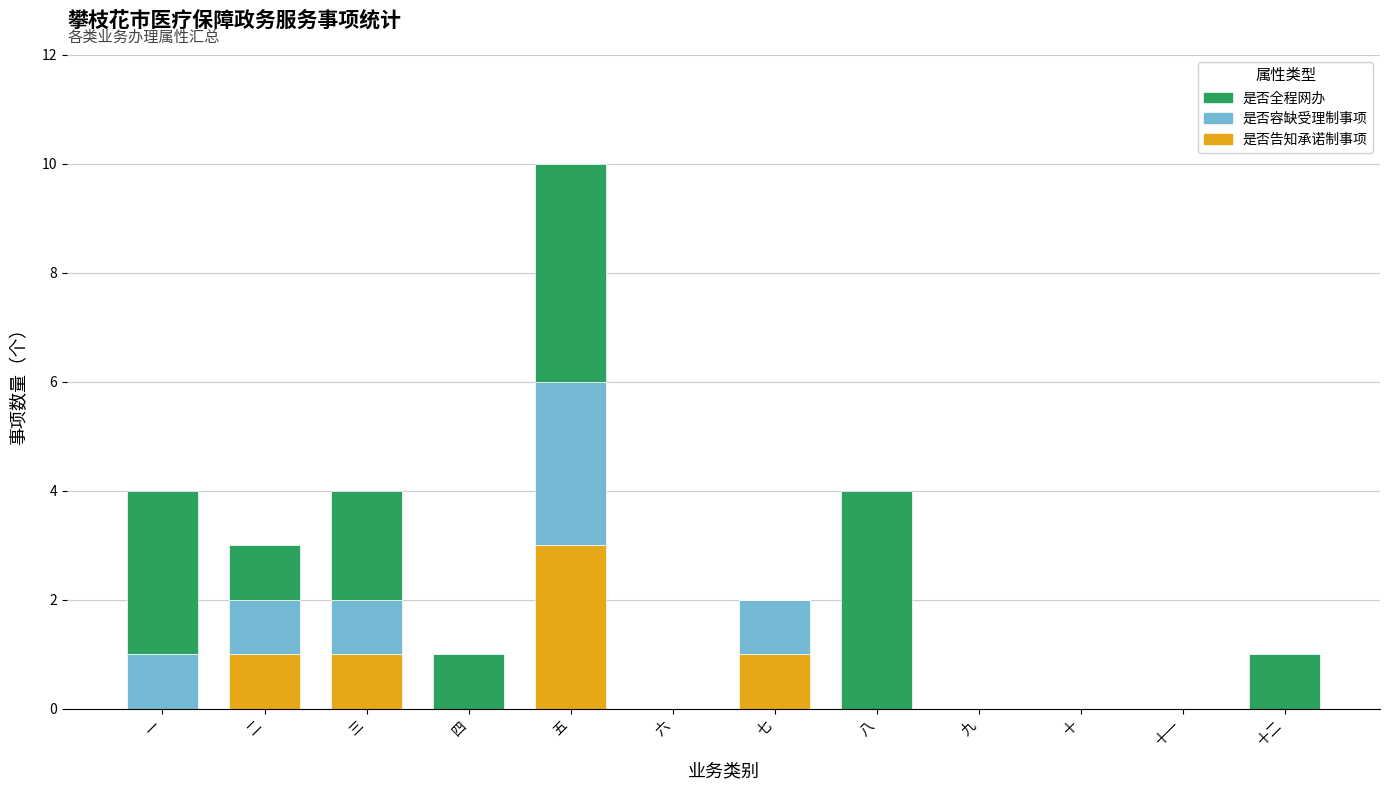

Is it true that 是否告知承诺制事项 equals 0 at 八?

True